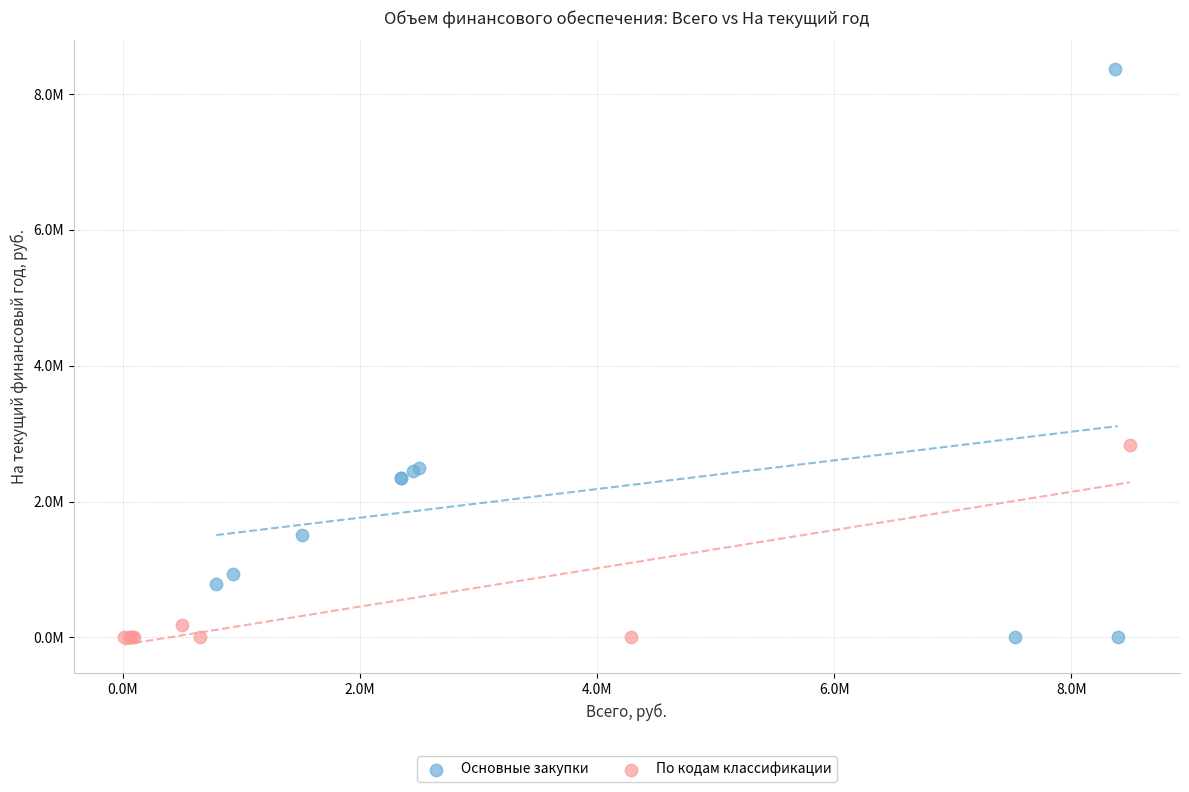

What are all the series names shown in the legend?

Основные закупки, По кодам классификации